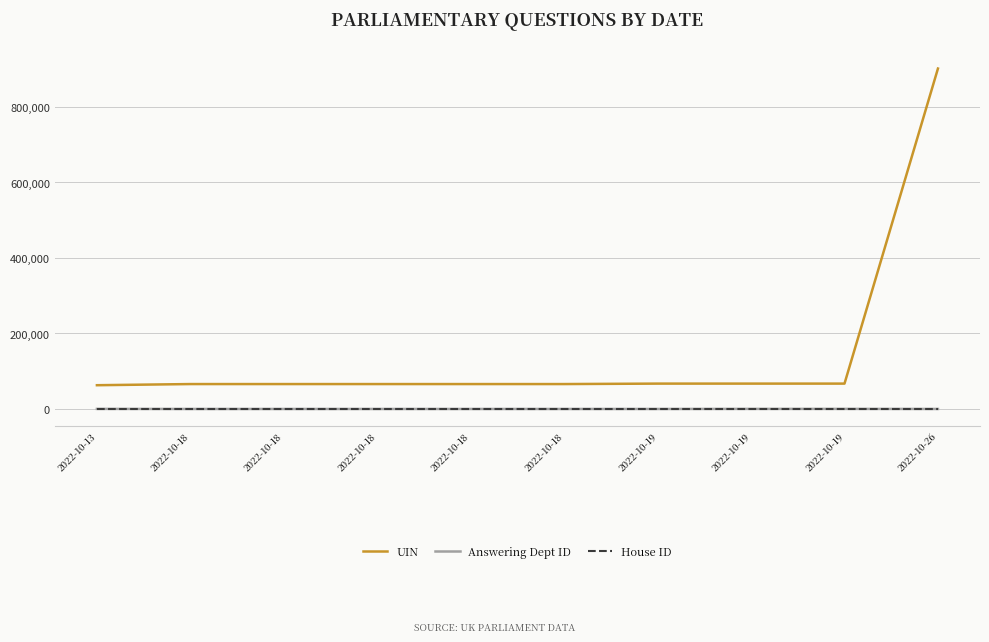

What is the maximum value shown in the chart?

901846